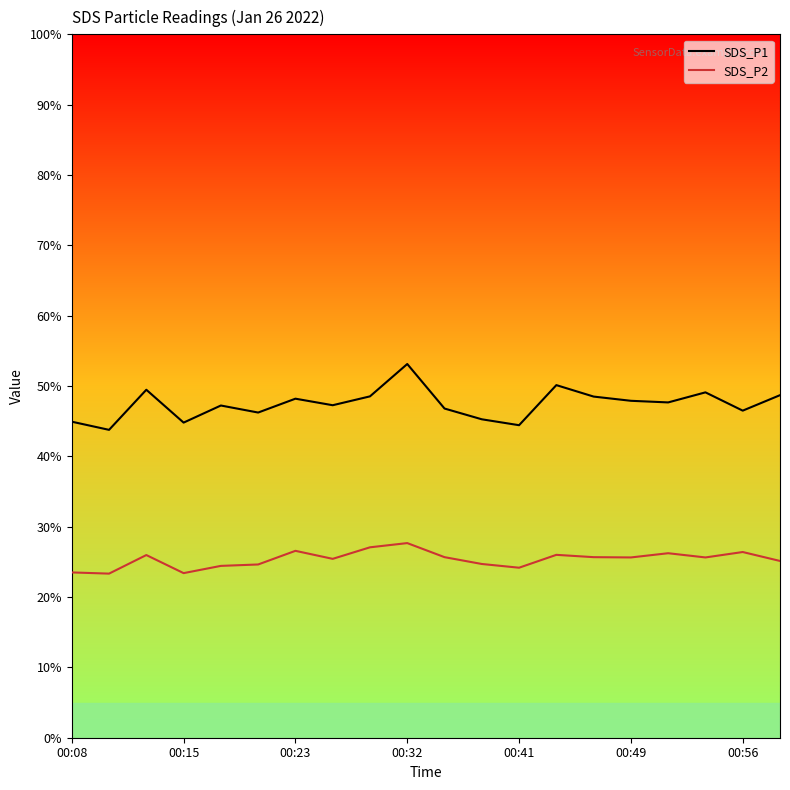

Which series has the largest total across all categories?

SDS_P1